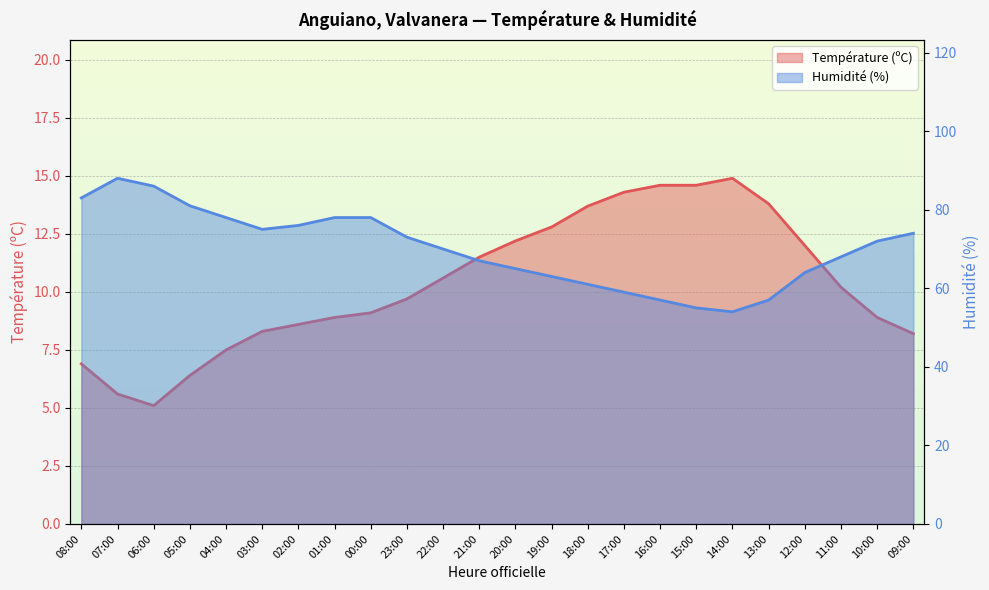

What are all the series names shown in the legend?

Température (ºC), Humidité (%)